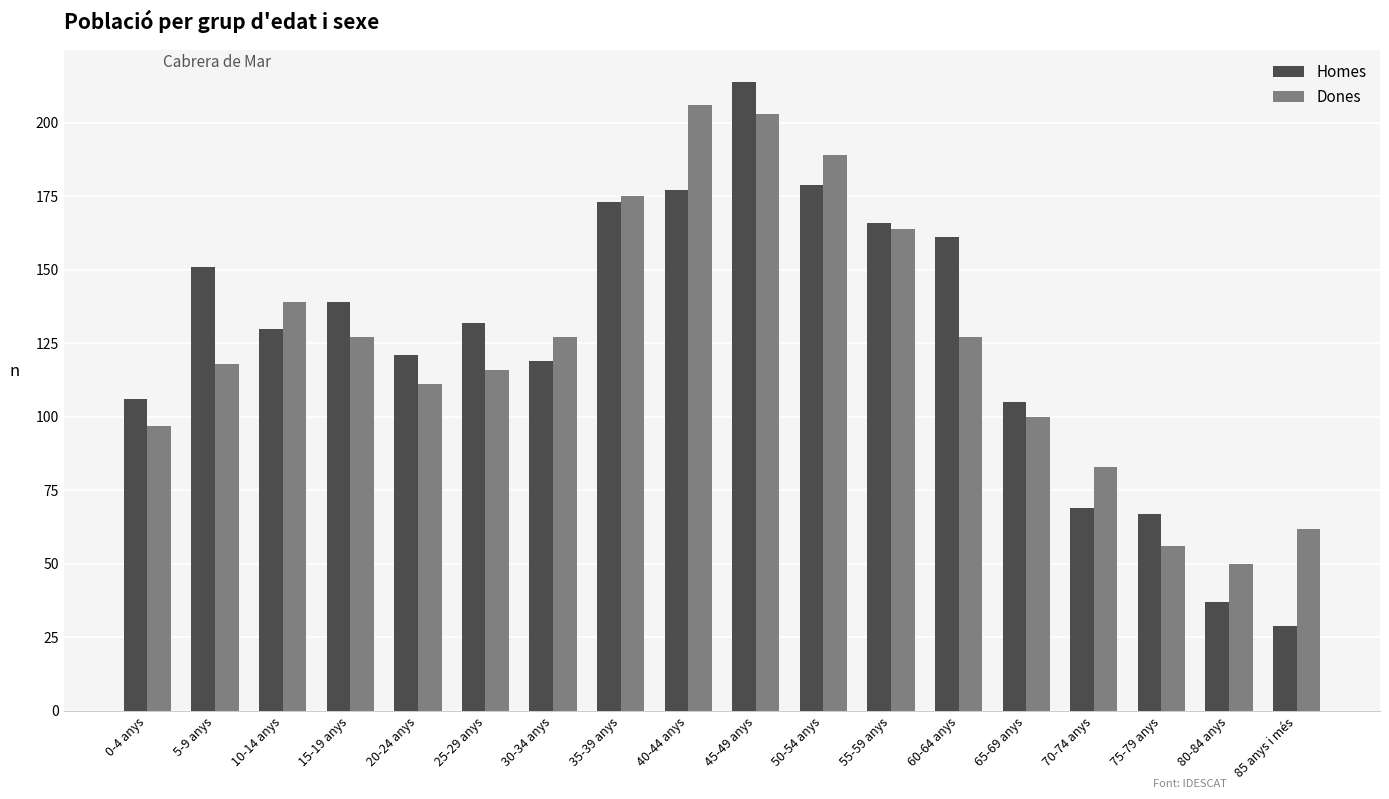

Is the value of Homes at 80-84 anys greater than the value of Dones at 25-29 anys?

No